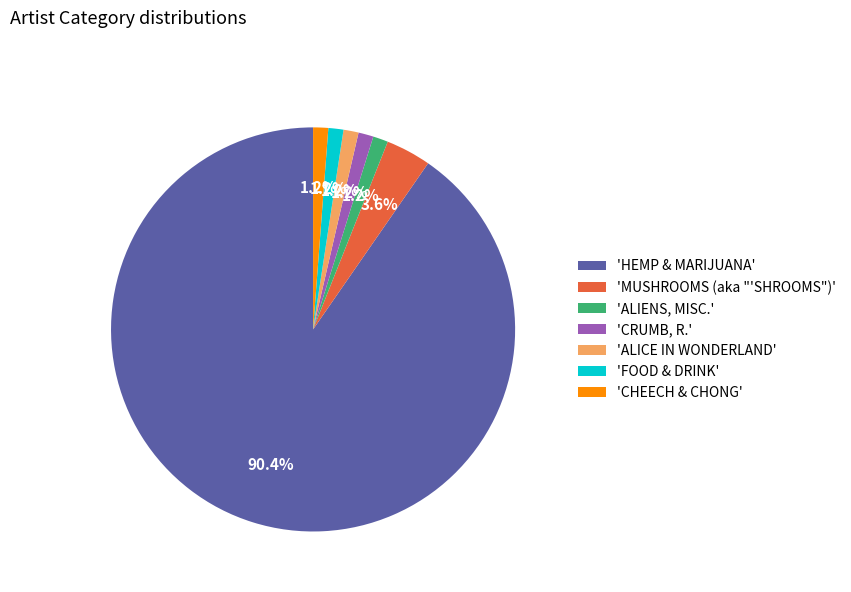

What is the largest slice in the pie chart?

'HEMP & MARIJUANA'